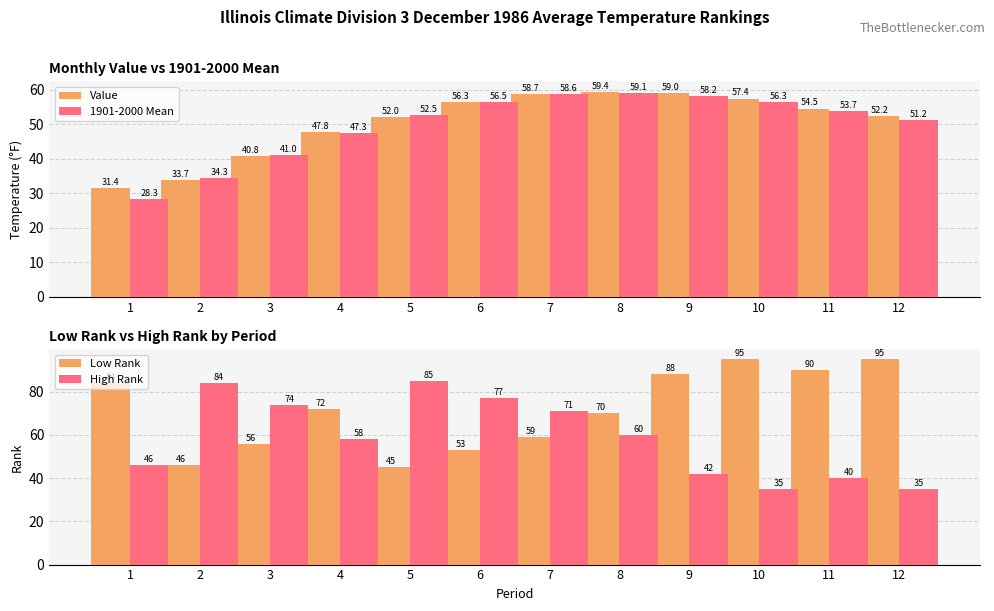

What is the spread (max minus min) of values at 2?

50.3